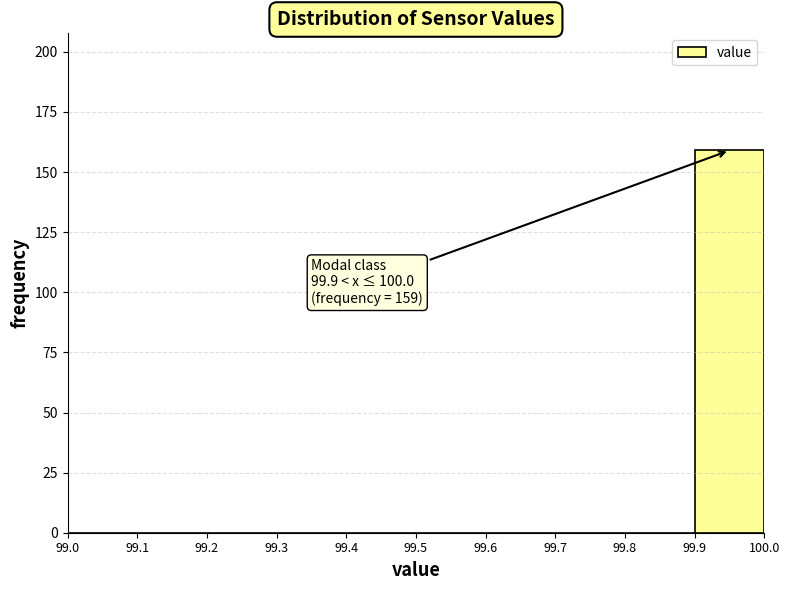

Over which range of the x-axis is the bar tallest?

99.9 to 100.0